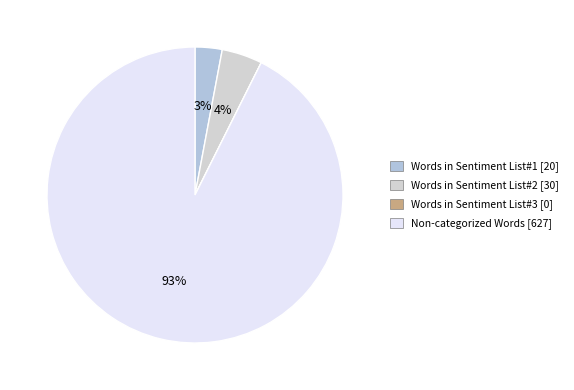

What is the total percentage of Words in Sentiment List#3 and Words in Sentiment List#2?

4.4%